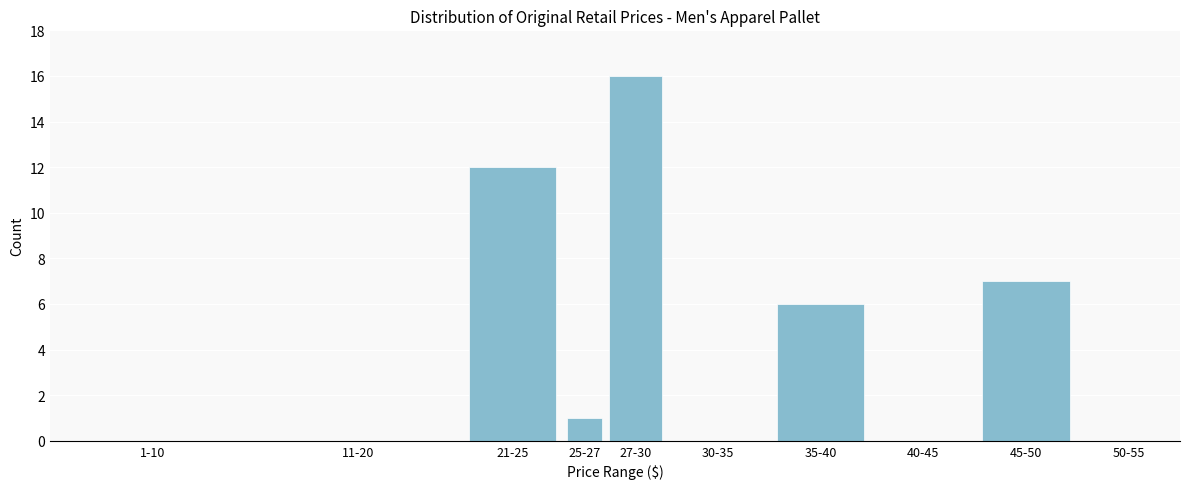

Reading left to right, list all the values displayed in this chart.

1-10=0	11-20=0	21-25=12	25-27=1	27-30=16	30-35=0	35-40=6	40-45=0	45-50=7	50-55=0